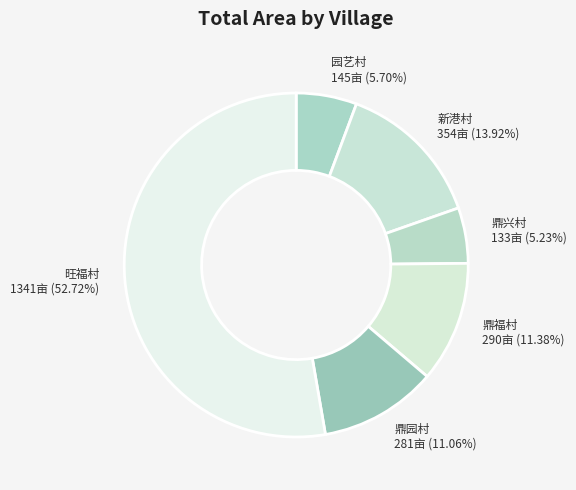

To the nearest percent, what is the average slice percentage?

17%